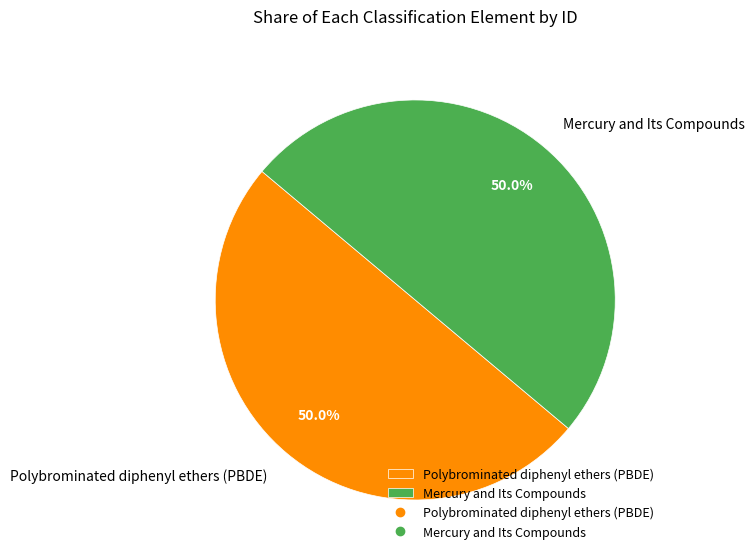

True or false: Mercury and Its Compounds accounts for 39% of the total.

False